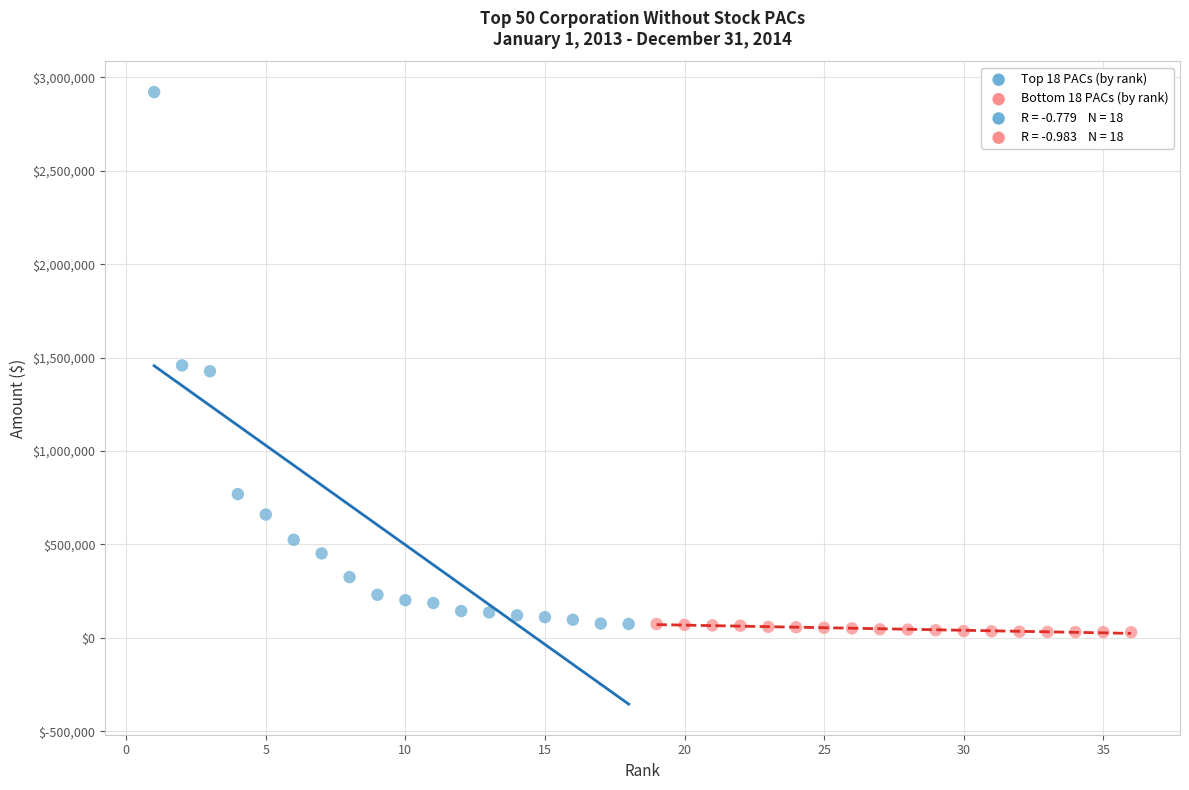

Which series has the widest spread of Y values?

Top 18 PACs (by rank)